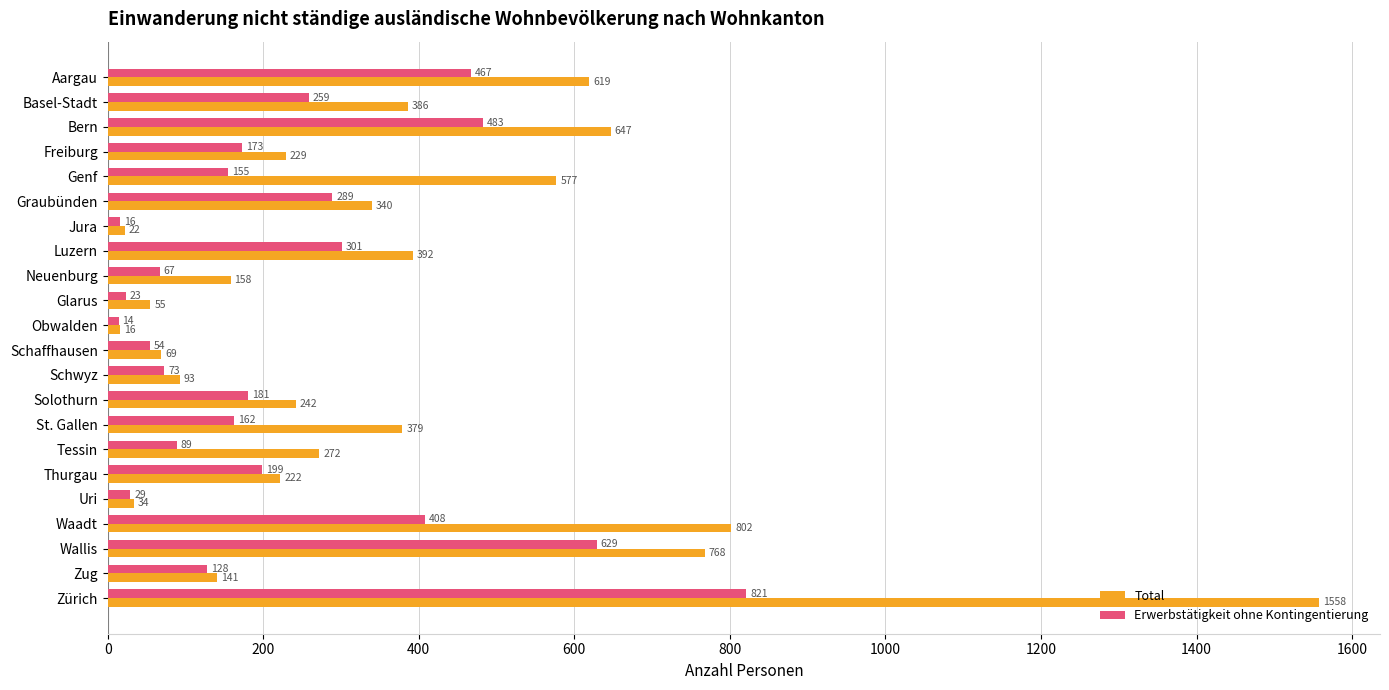

List the series in order of their peak value, highest first.

Total, Erwerbstätigkeit ohne Kontingentierung